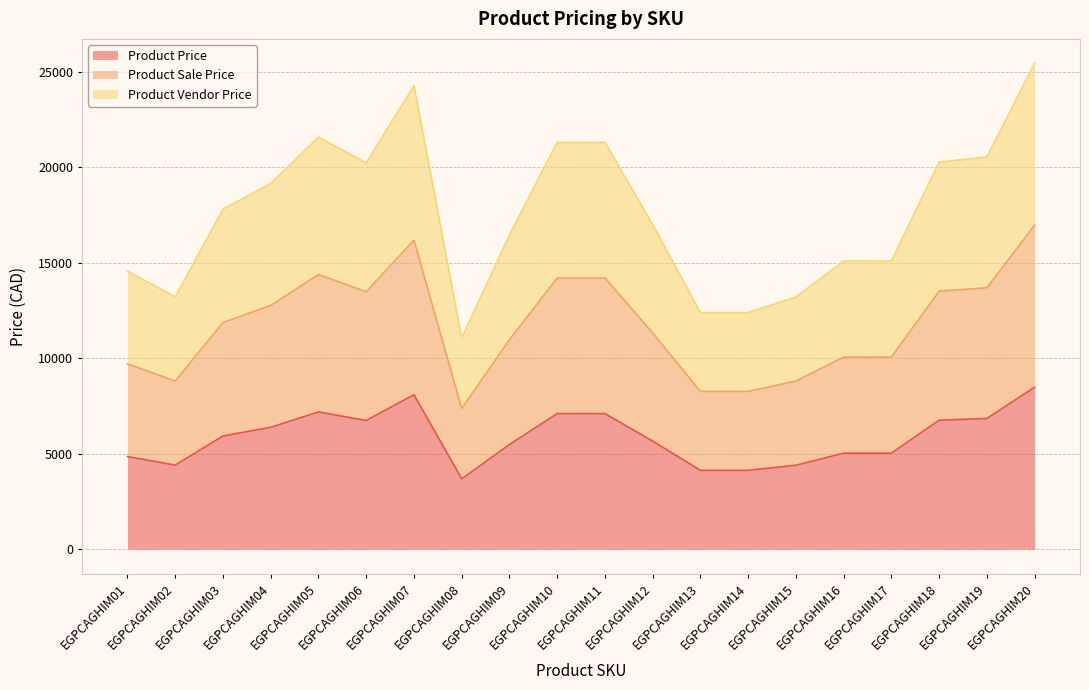

At which category does the chart reach its minimum across all series?

EGPCAGHIM08